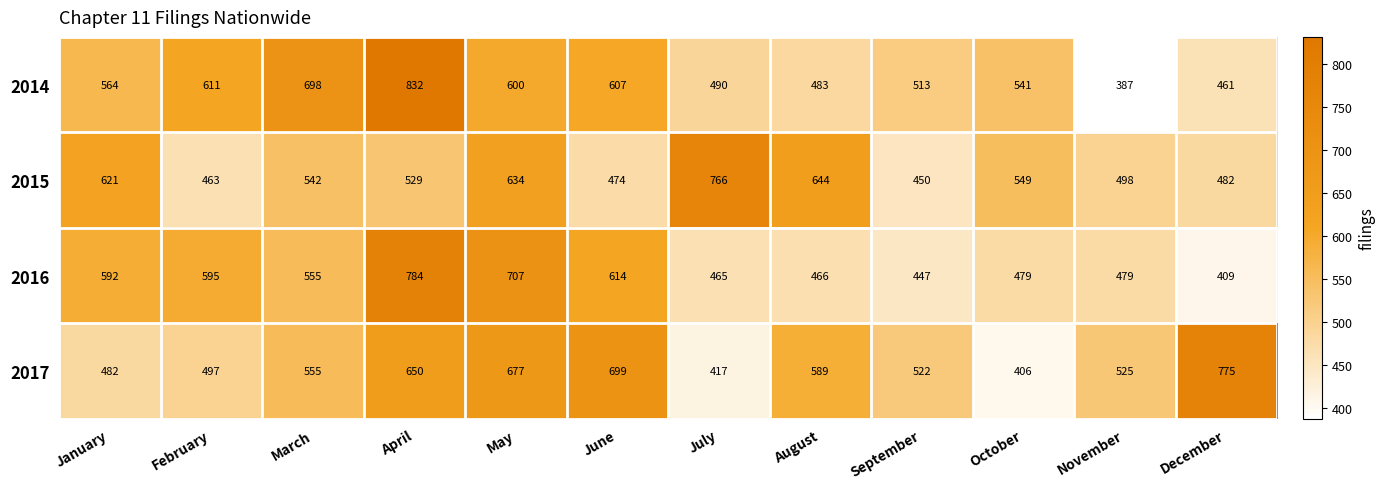

How many categories are shown in the chart?

12